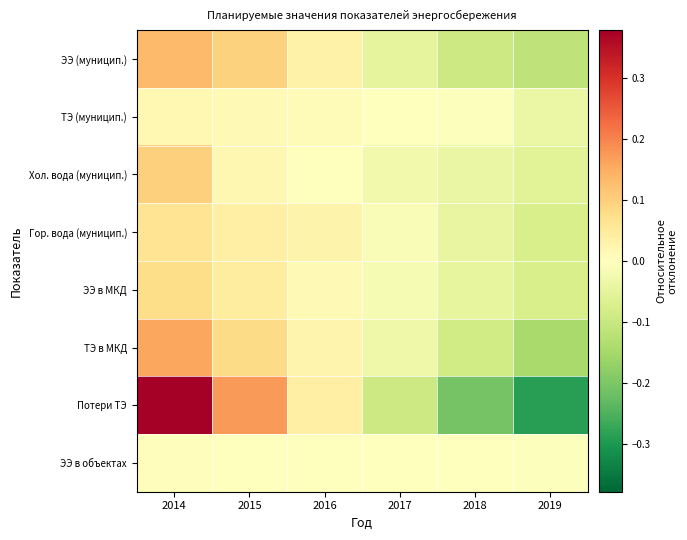

Between 2019 and 2016, which is larger?

2016